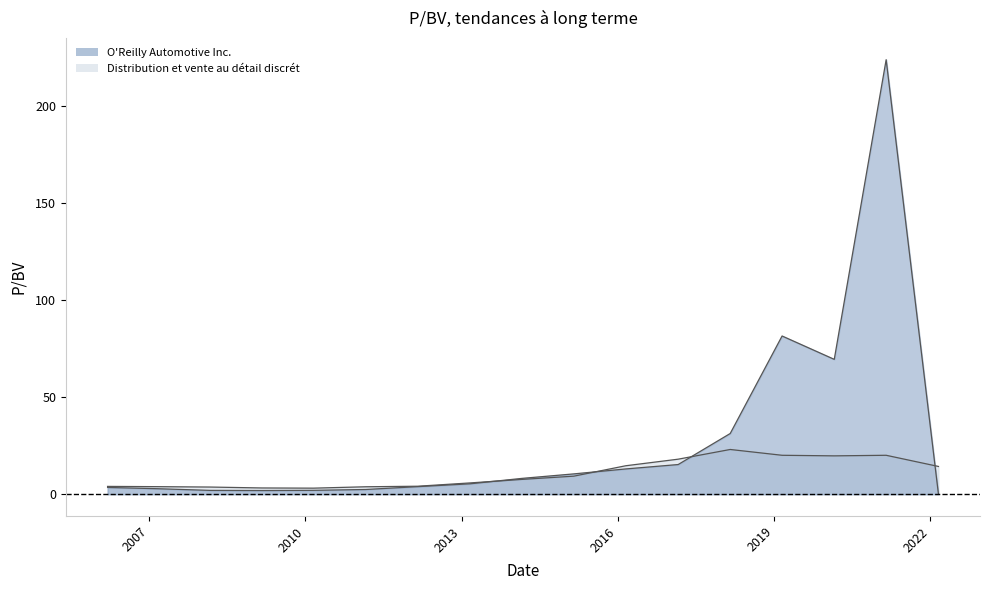

Between which two adjacent categories do Distribution et vente au détail discrét and O'Reilly Automotive Inc. first intersect?

2013-02-28 and 2014-02-28